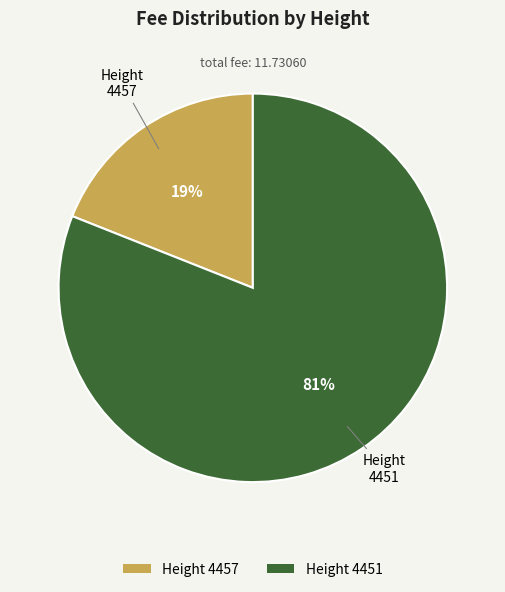

What is the largest slice in the pie chart?

Height 4451